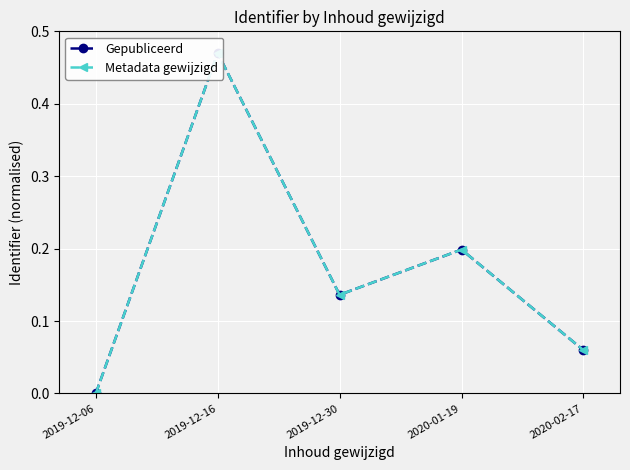

At which category is the sum across all series the highest?

2019-12-16